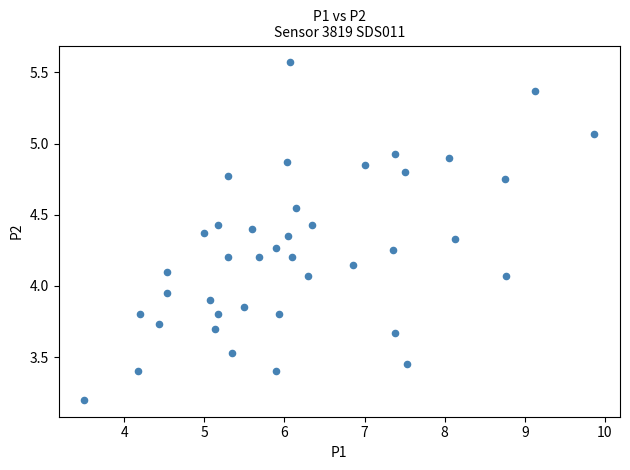

What is the range of X values (max minus min)?

6.4